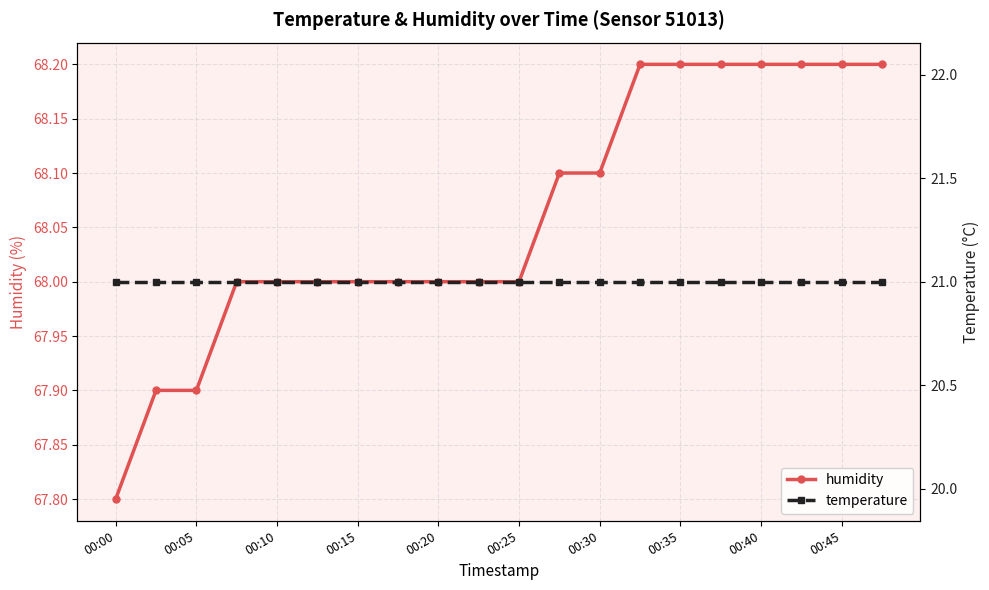

What is the minimum value for temperature?

21.0